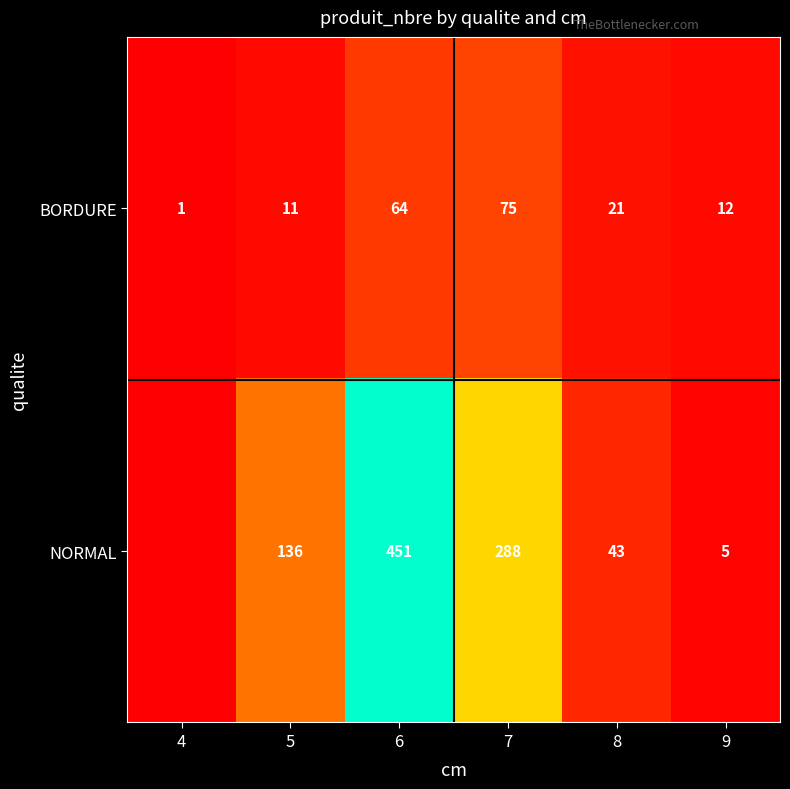

At which label does BORDURE first exceed 21?

6